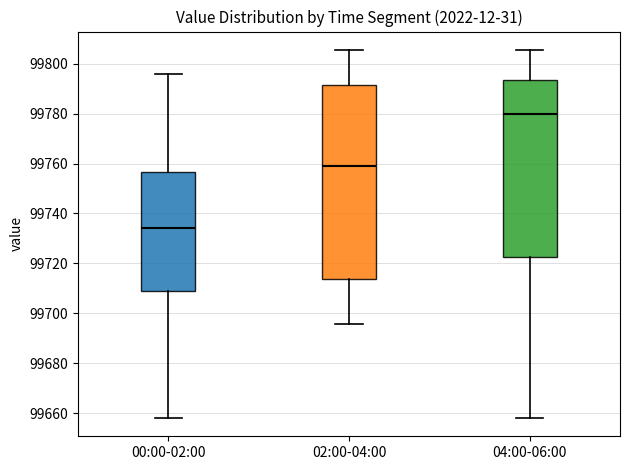

Comparing the boxes themselves (not the whiskers), which one is the tallest?

02:00-04:00